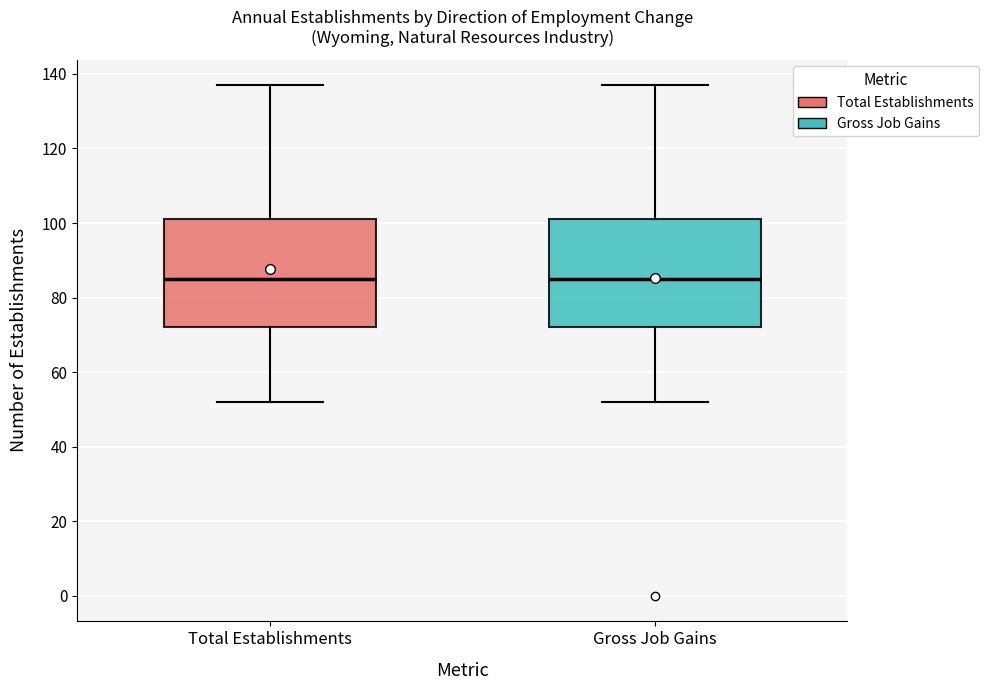

Reading left to right, read every box against the y-axis: the position of its median line, the range the box covers, and the ends of its whiskers. The values are not printed on the chart, so give them approximately, as read against the axis.

Total Establishments: median 86, box 72 to 102, whiskers 52 to 138
Gross Job Gains: median 86, box 72 to 102, whiskers 52 to 138